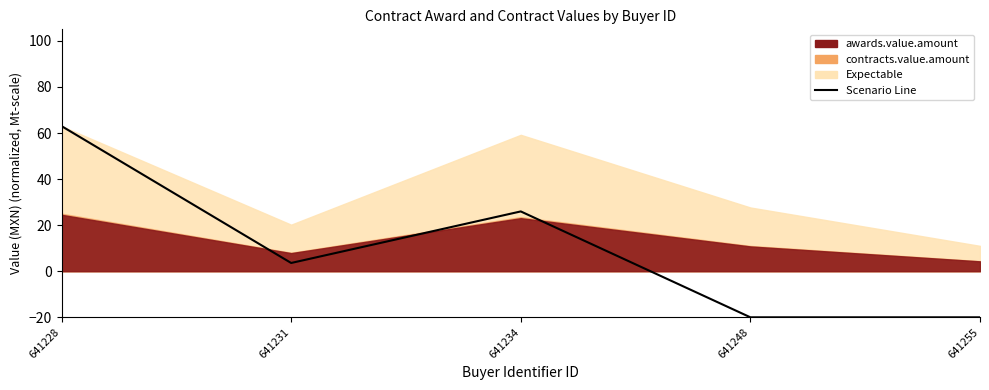

What is the sum of the values at 641231 and 641228?

66.6